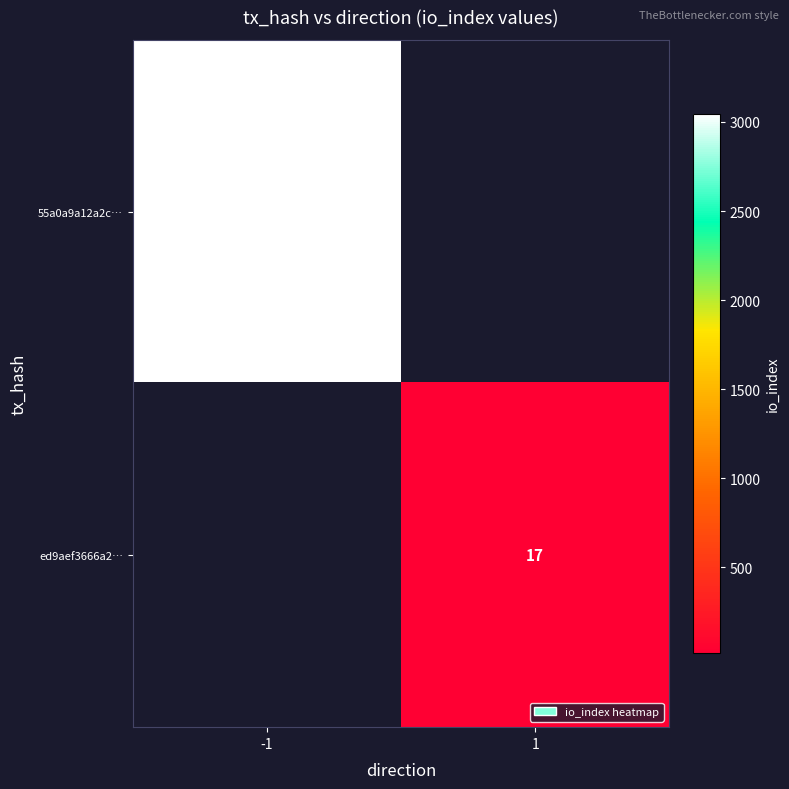

Is it true that ed9aef3666a2… equals 17 at 1?

True